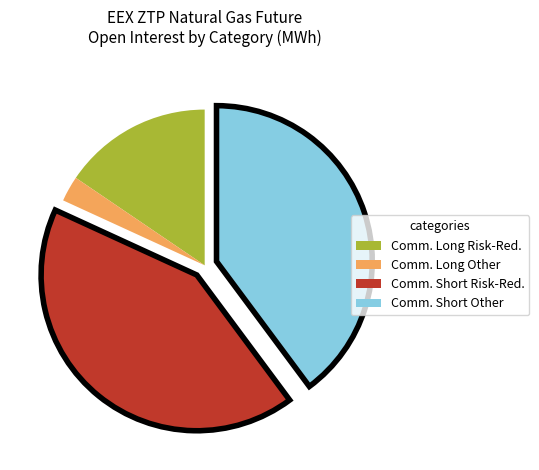

Does any single category account for the majority?

No